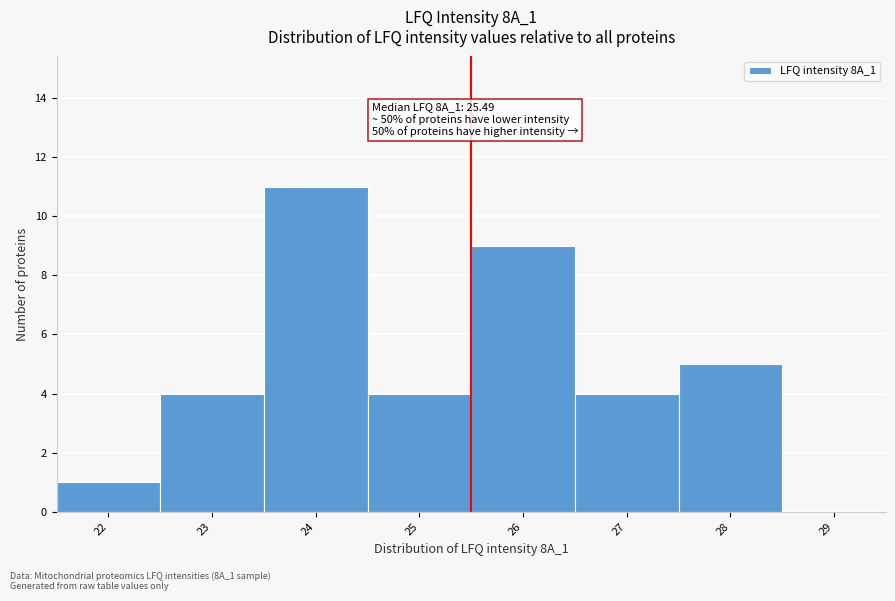

Which range on the x-axis has the tallest bar?

23.5 to 24.5